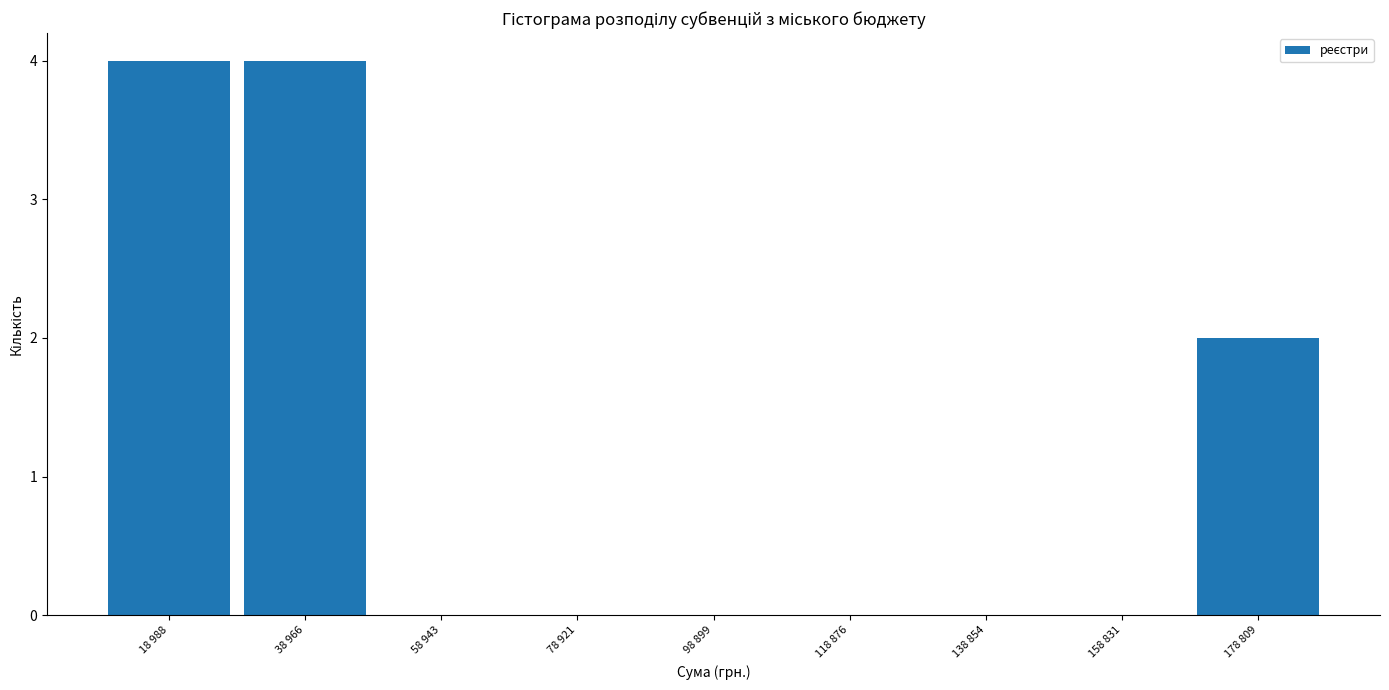

Reading left to right, list all the values displayed in this chart.

18 988=4	38 966=4	58 943=0	78 921=0	98 899=0	118 876=0	138 854=0	158 831=0	178 809=2